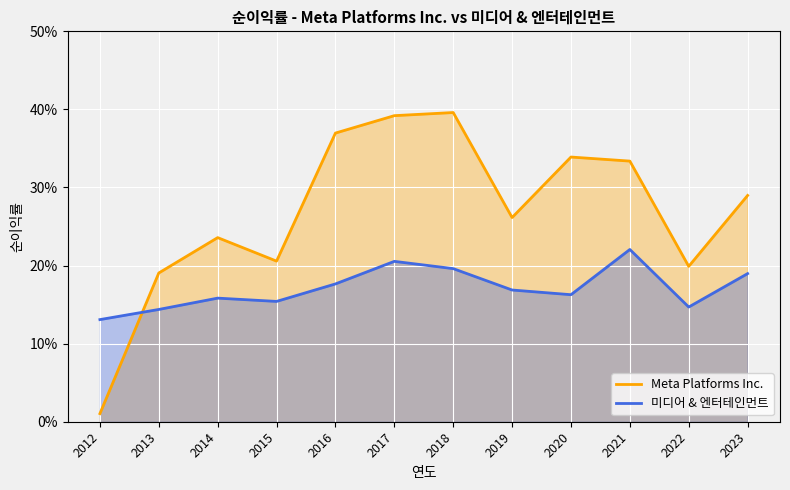

Which series ends up on top after the final intersection of 미디어 & 엔터테인먼트 and Meta Platforms Inc.?

Meta Platforms Inc.